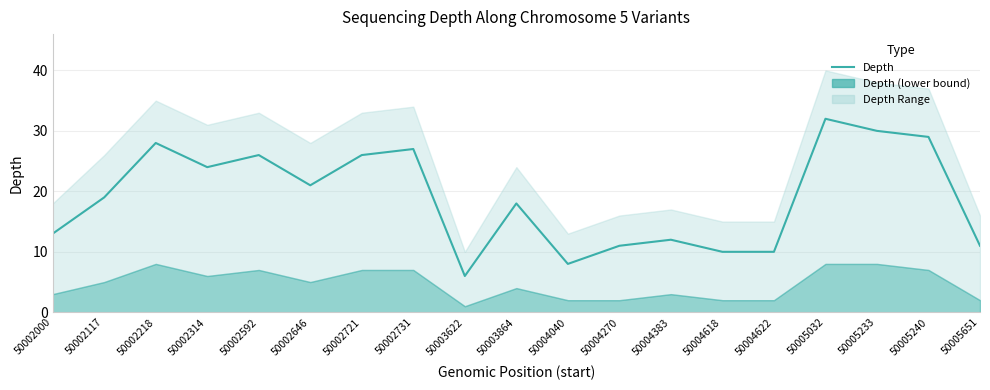

How many interior local peaks (higher than both neighbors) does the data have?

6